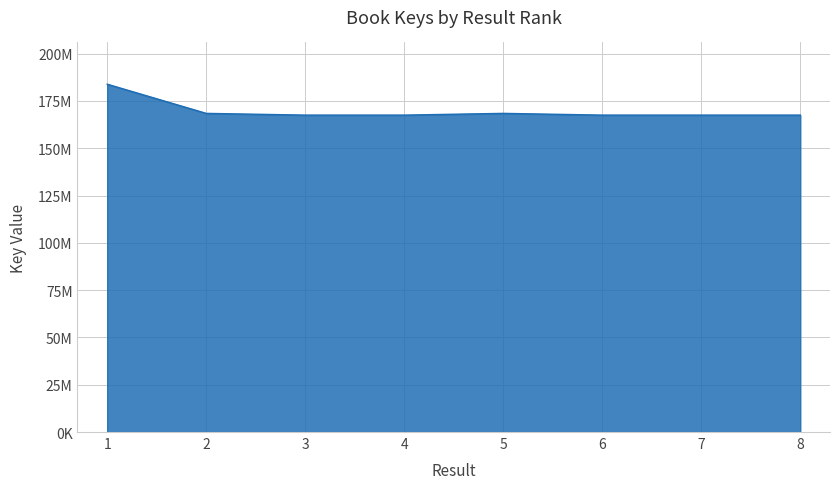

Does the chart display data point markers on the line(s)?

No